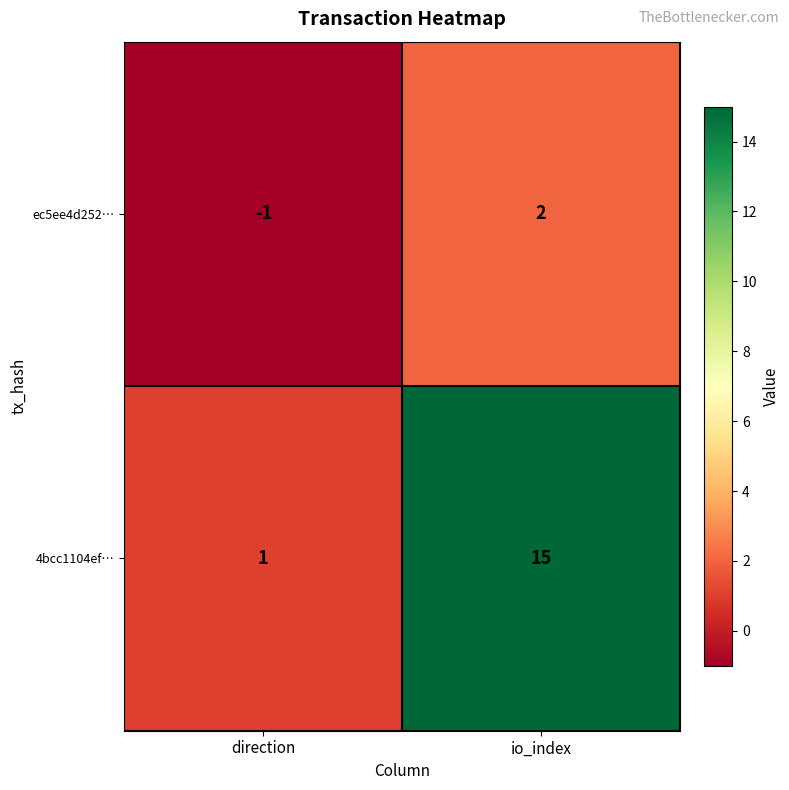

How many distinct data groups are displayed?

2